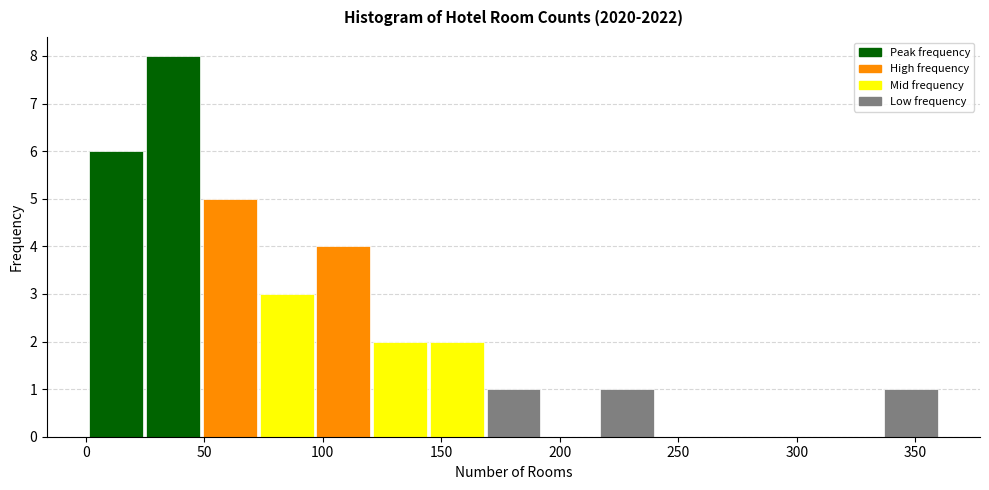

Reading left to right, list every bar in this chart as the range it spans on the x-axis followed by its height. Neither the bar edges nor the heights are printed on the chart, so give them approximately, as read against the axes.

0 to 25: 6
25 to 50: 8
50 to 75: 5
75 to 95: 3
95 to 120: 4
120 to 145: 2
145 to 170: 2
170 to 190: 1
190 to 215: 0
215 to 240: 1
240 to 265: 0
265 to 290: 0
290 to 310: 0
310 to 335: 0
335 to 360: 1